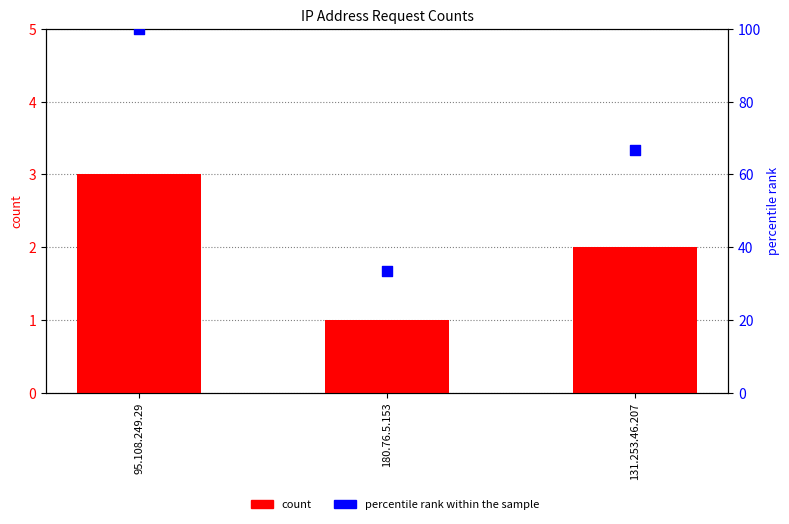

Which series has the widest spread of Y values?

percentile rank within the sample